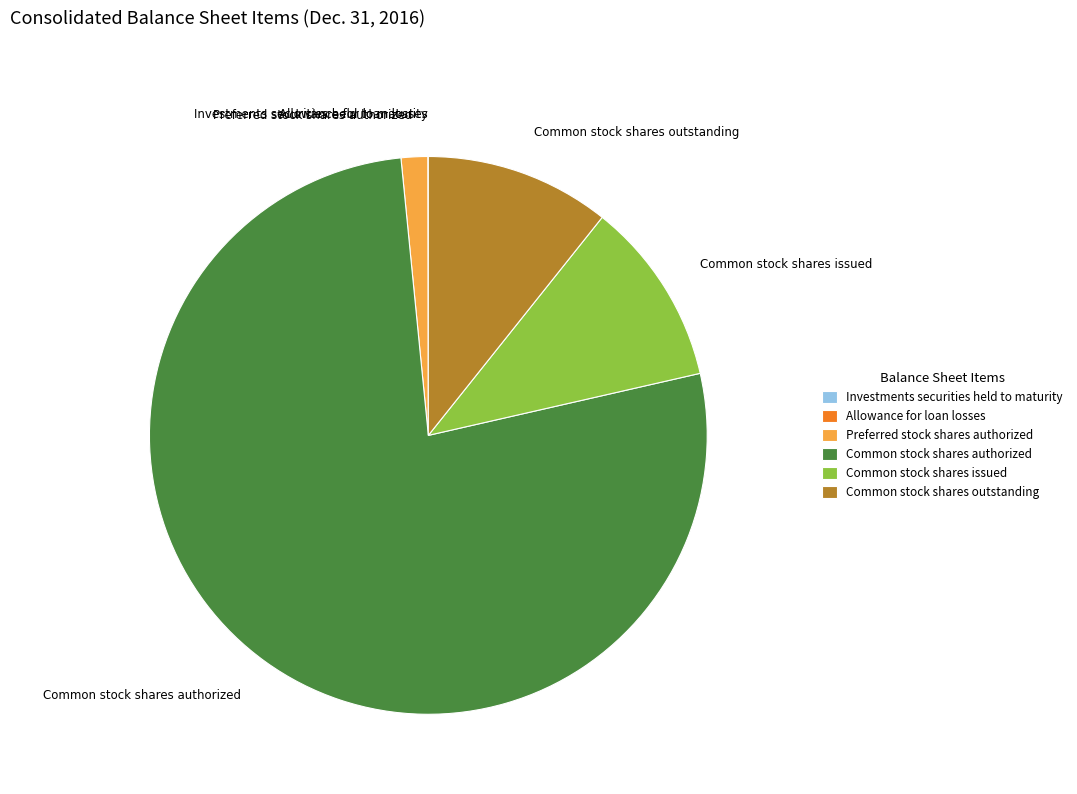

Is it true that Common stock shares outstanding is 1% of the pie?

False